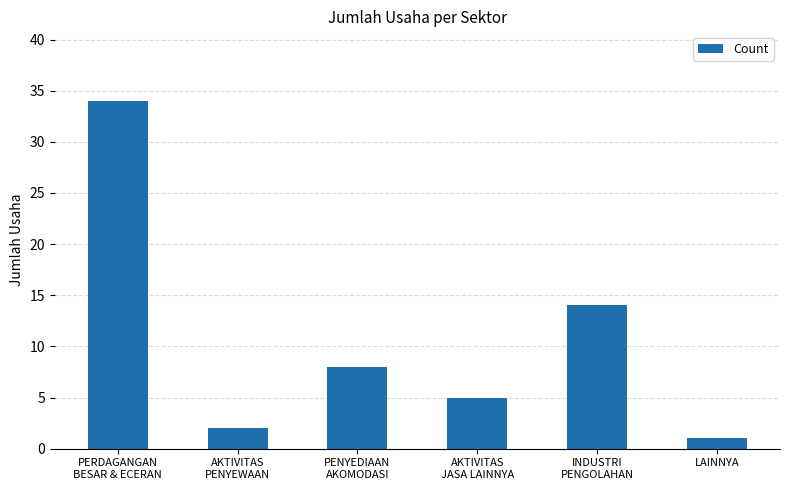

How many data points are less than 8?

3